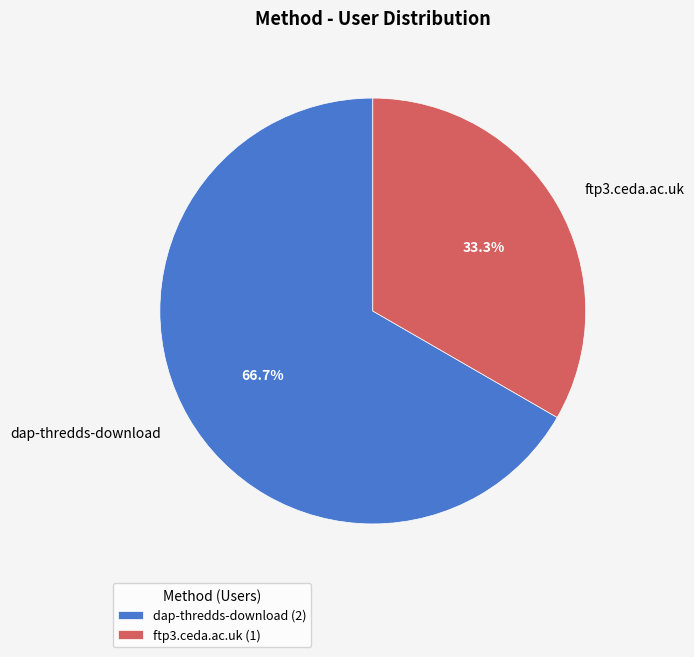

What percentage is the dap-thredds-download slice, to the nearest percent?

67%